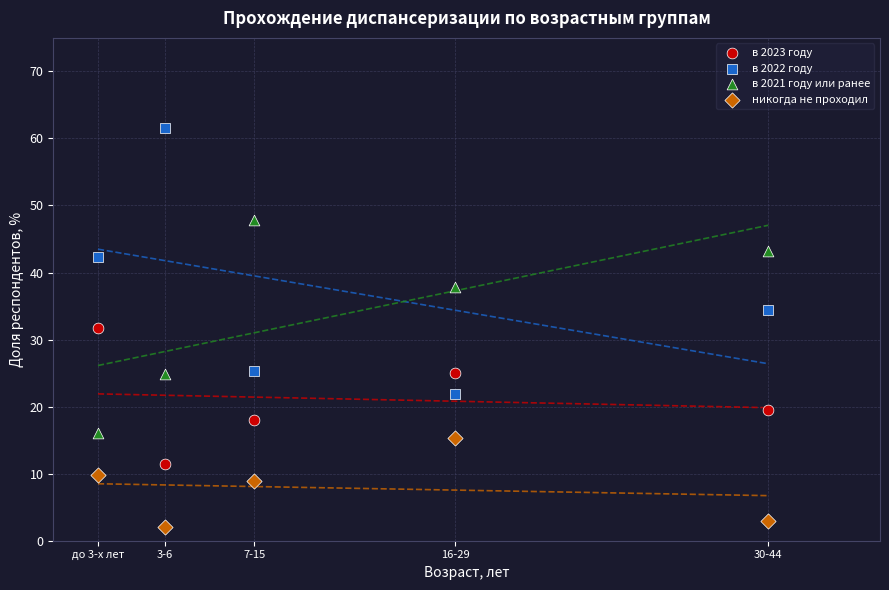

What is the X range (max minus min) for the scatter plot?

30.0